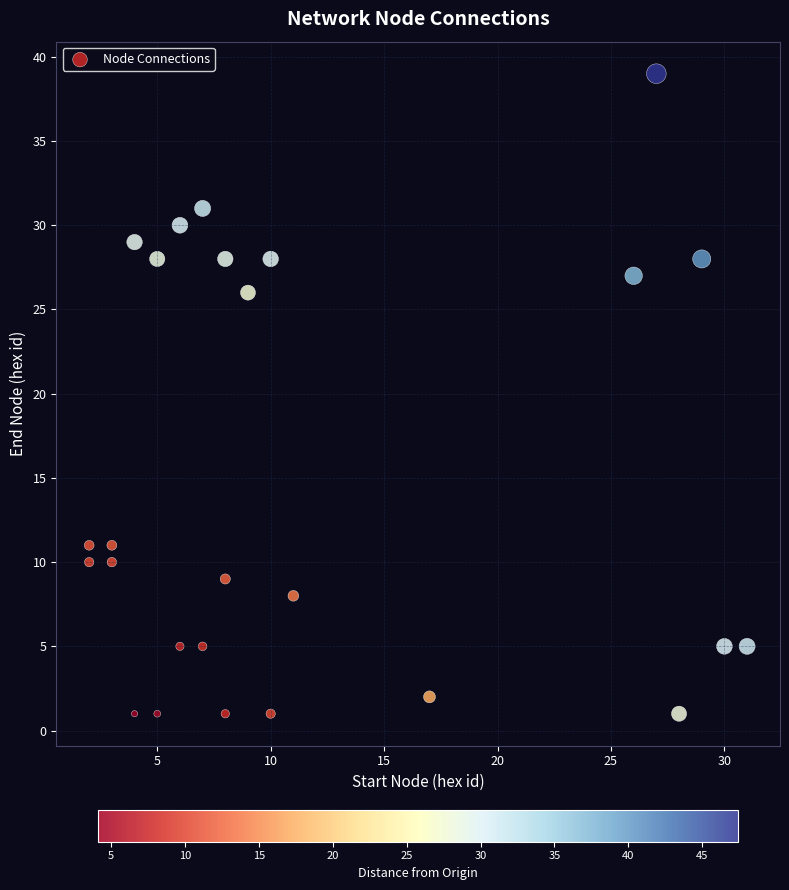

What is the range of X values (max minus min)?

29